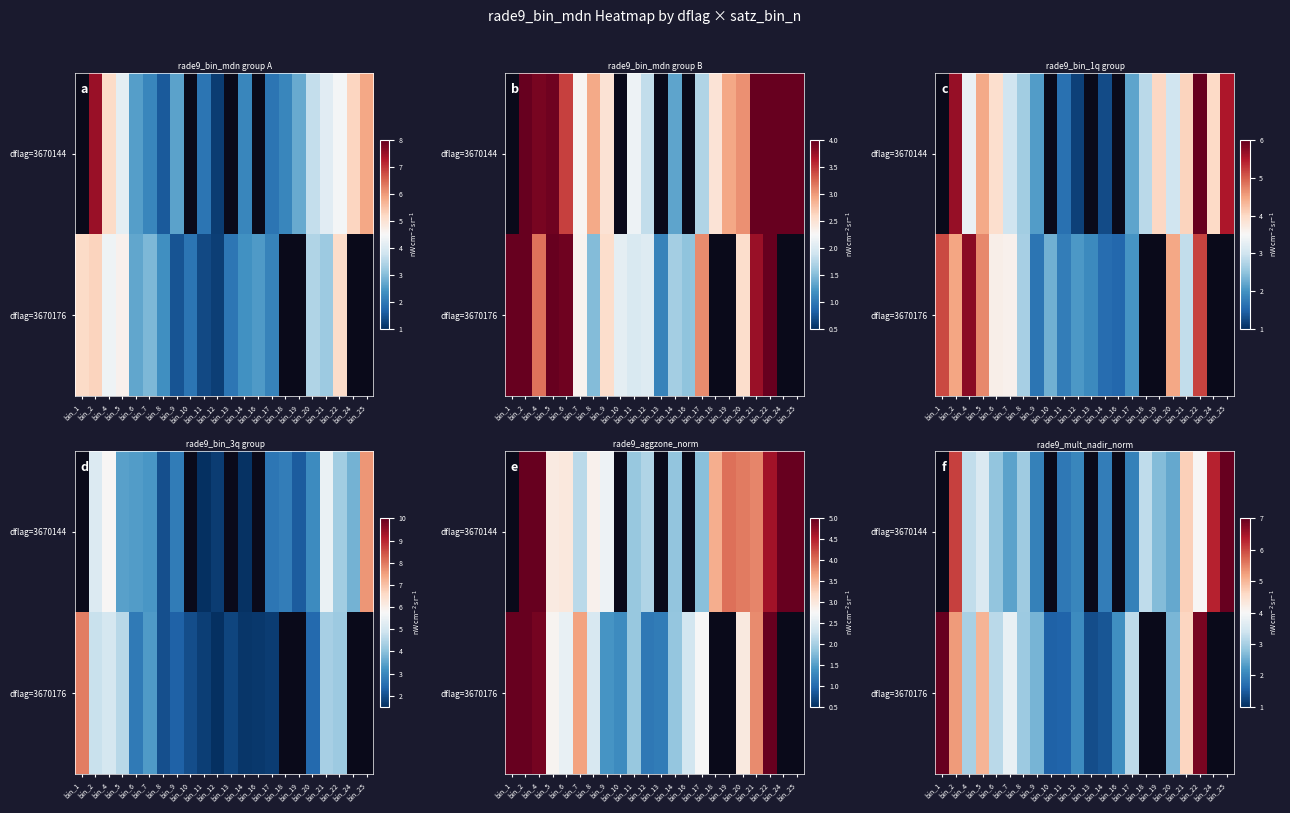

The dflag=3670144 series shows 4.7 at bin_6. True or false?

False